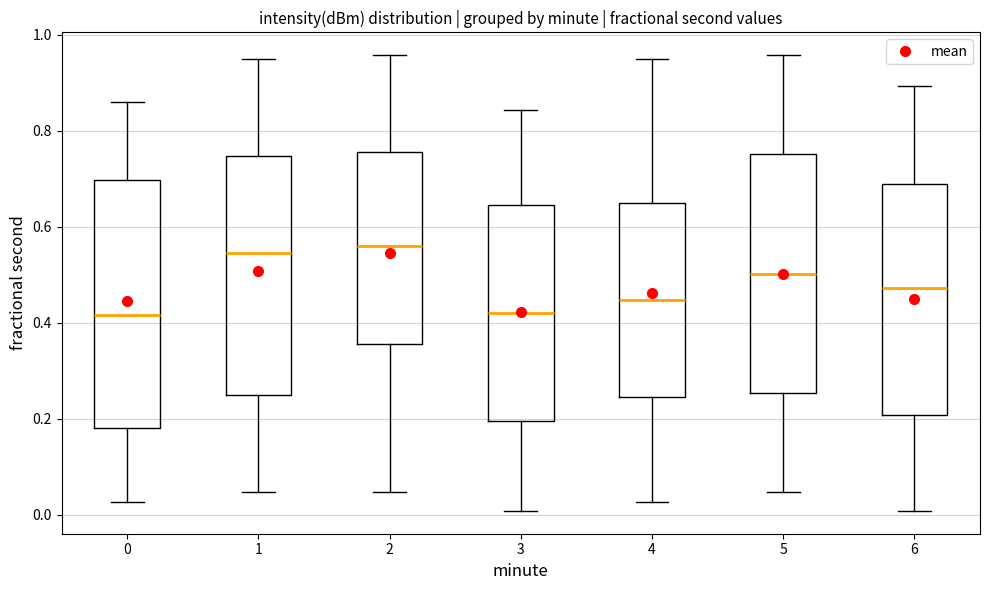

Reading left to right, read every box against the y-axis: the position of its median line, the range the box covers, and the ends of its whiskers. The values are not printed on the chart, so give them approximately, as read against the axis.

0: median 0.42, box 0.18 to 0.70, whiskers 0.02 to 0.86
1: median 0.54, box 0.24 to 0.74, whiskers 0.04 to 0.94
2: median 0.56, box 0.36 to 0.76, whiskers 0.04 to 0.96
3: median 0.42, box 0.20 to 0.64, whiskers 0.00 to 0.84
4: median 0.44, box 0.24 to 0.66, whiskers 0.02 to 0.94
5: median 0.50, box 0.26 to 0.76, whiskers 0.04 to 0.96
6: median 0.48, box 0.20 to 0.68, whiskers 0.00 to 0.90